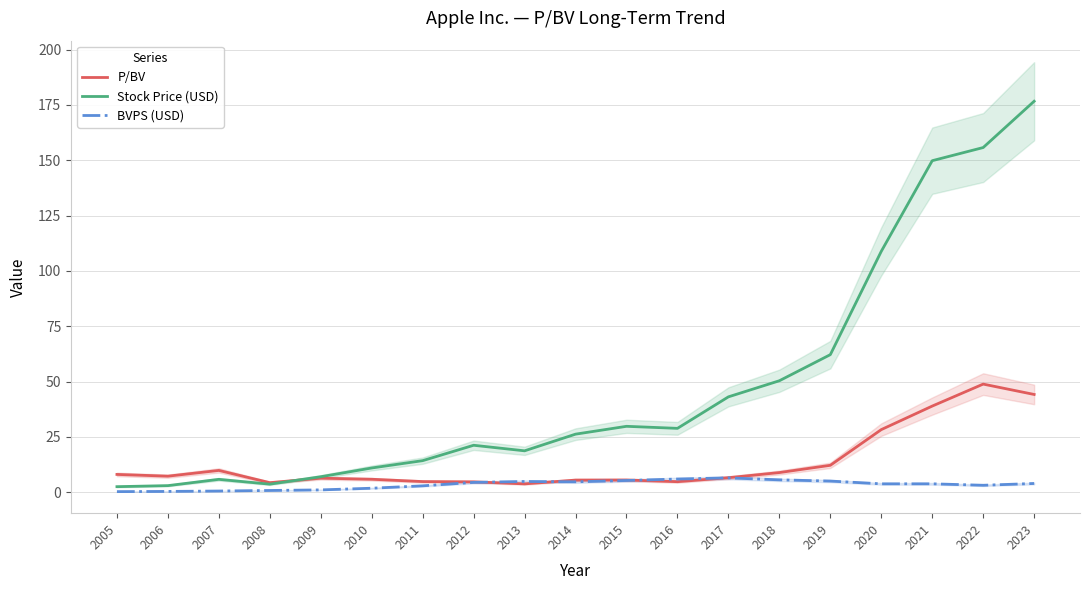

What is the greatest value displayed?

176.7